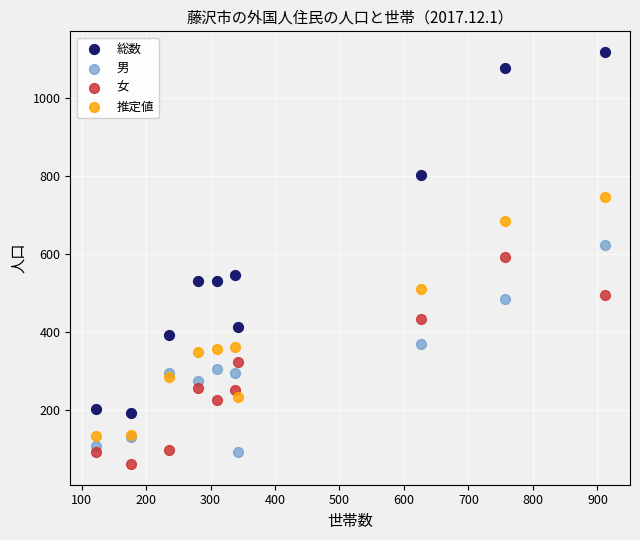

What is the X range (max minus min) for the scatter plot?

789.0